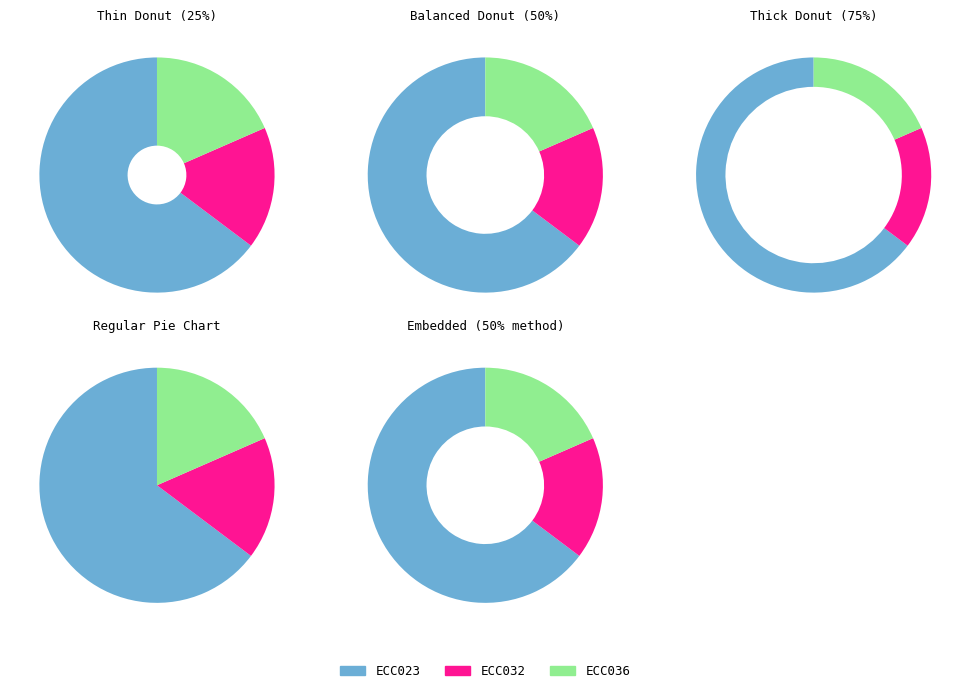

What is the change in value from ECC023 to ECC036?

-410437